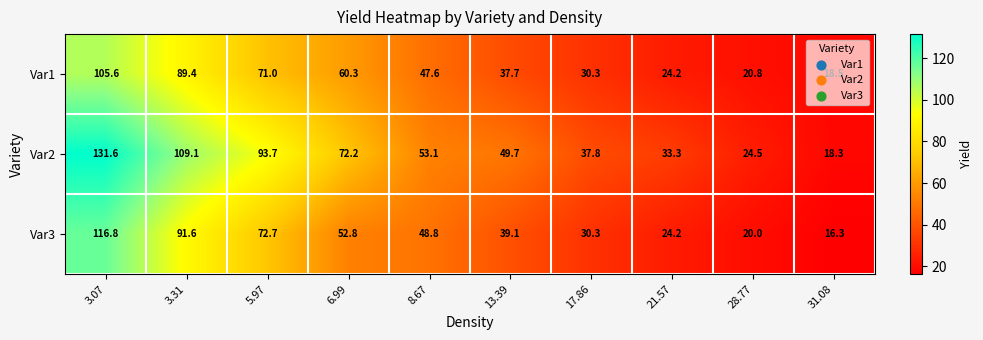

What is the difference between the Var2 values at 3.31 and 3.07?

22.5